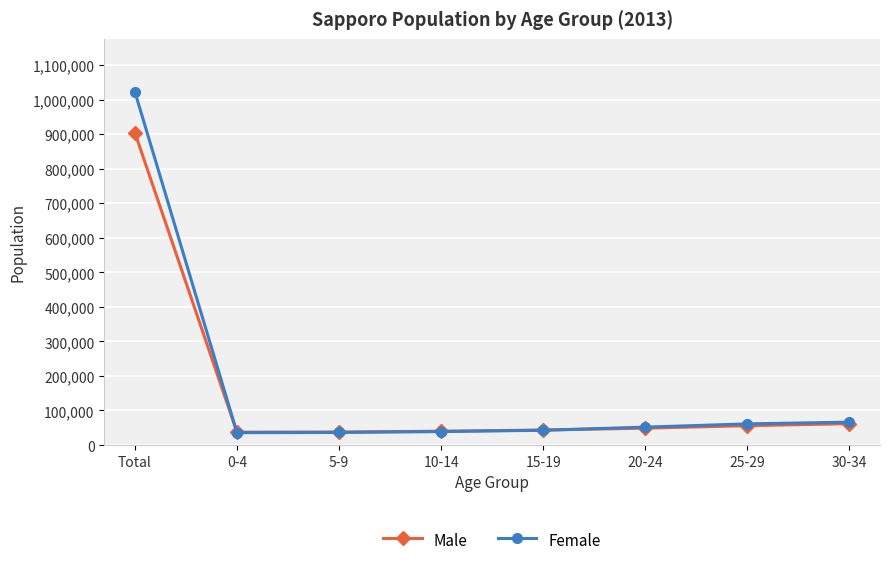

What is the minimum value shown in the chart?

35788